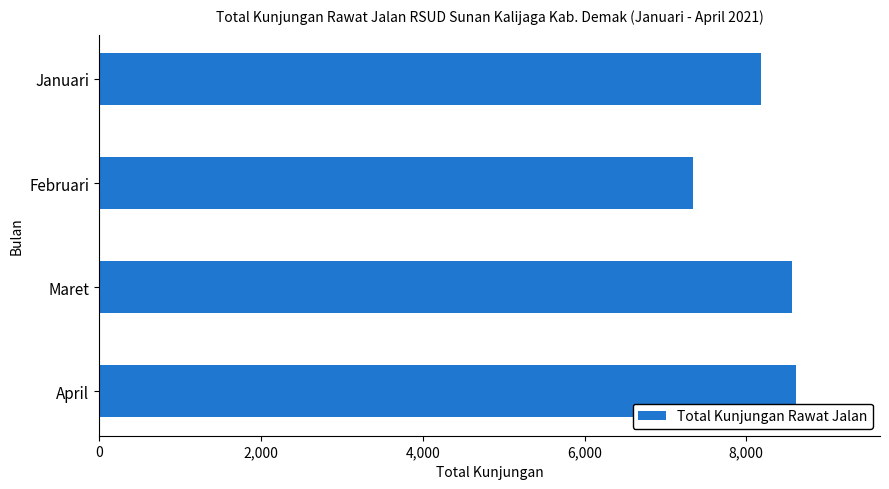

How many categories are shown in the chart?

4